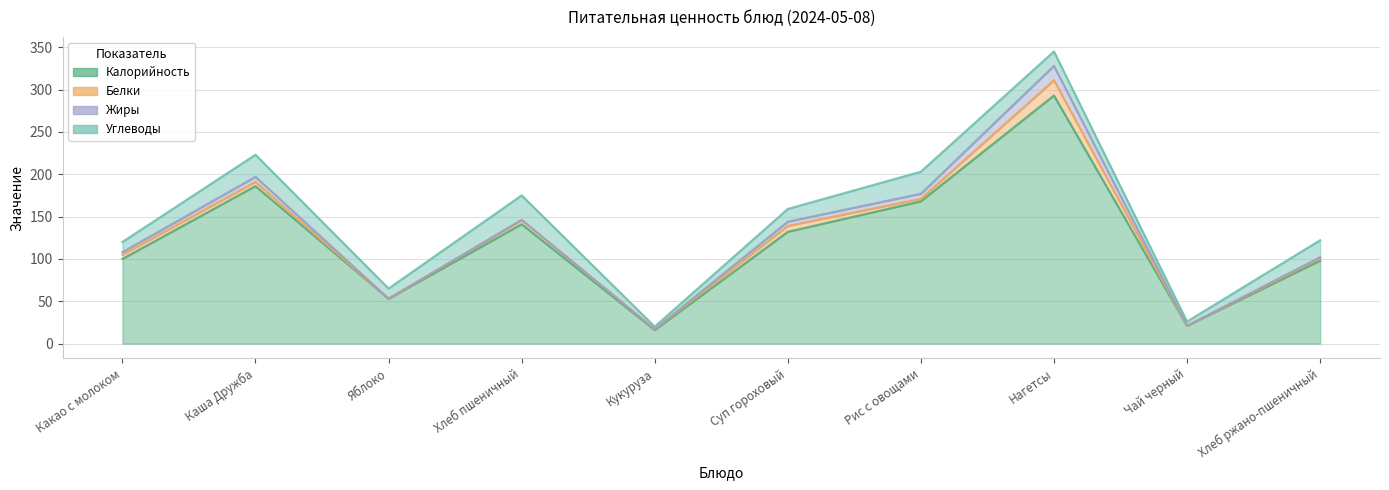

True or false: Углеводы and Белки cross at least once.

True